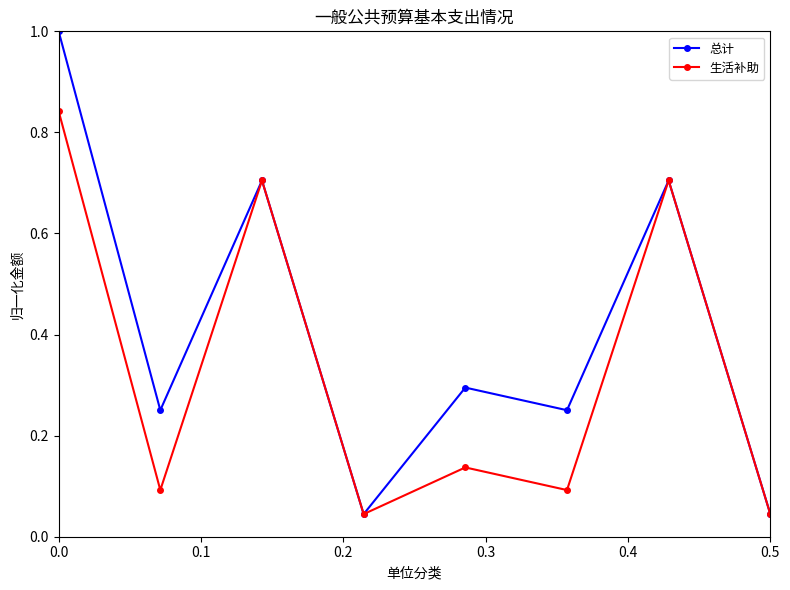

Which series has the largest total across all categories?

总计